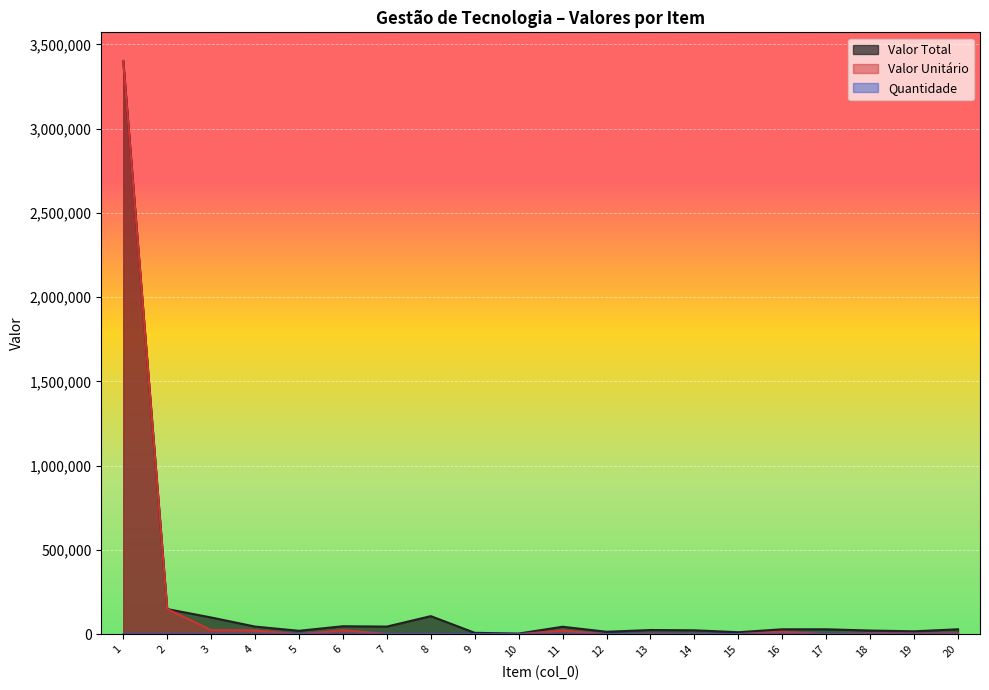

How many lines are shown in the chart?

3